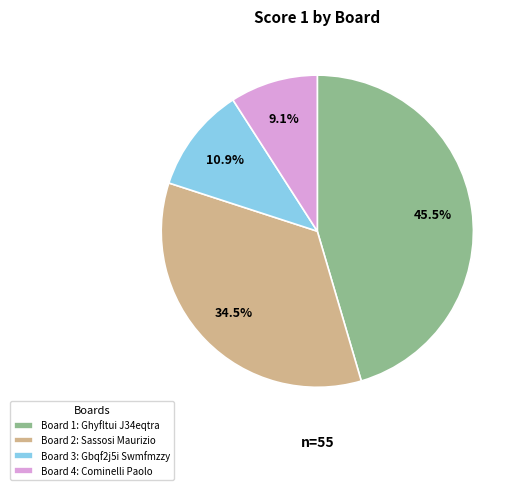

What is the ratio of the value at Board 1: Ghyfltui J34eqtra to the value at Board 3: Gbqf2j5i Swmfmzzy?

4.2